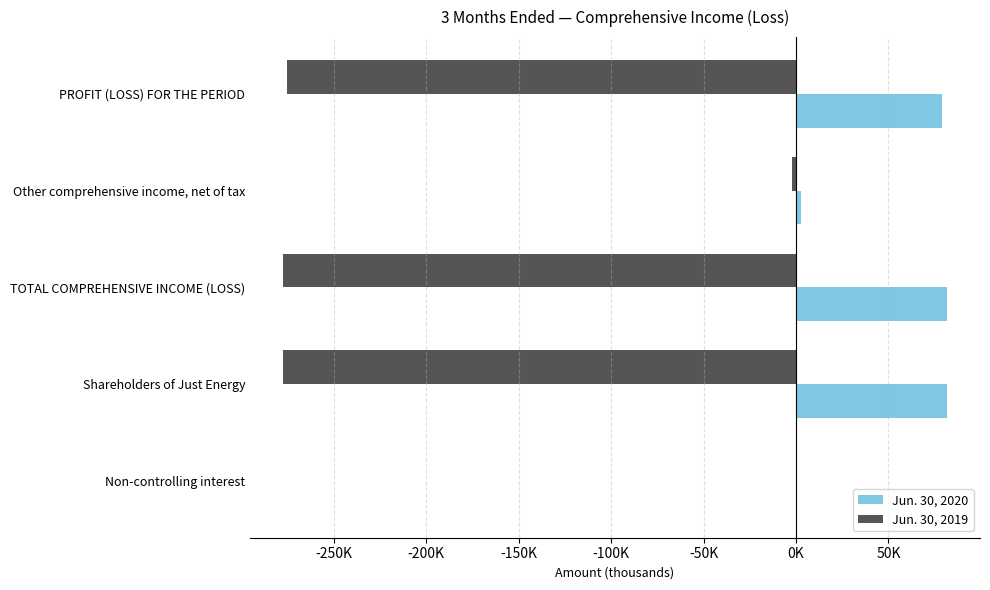

What is the greatest value displayed?

81552